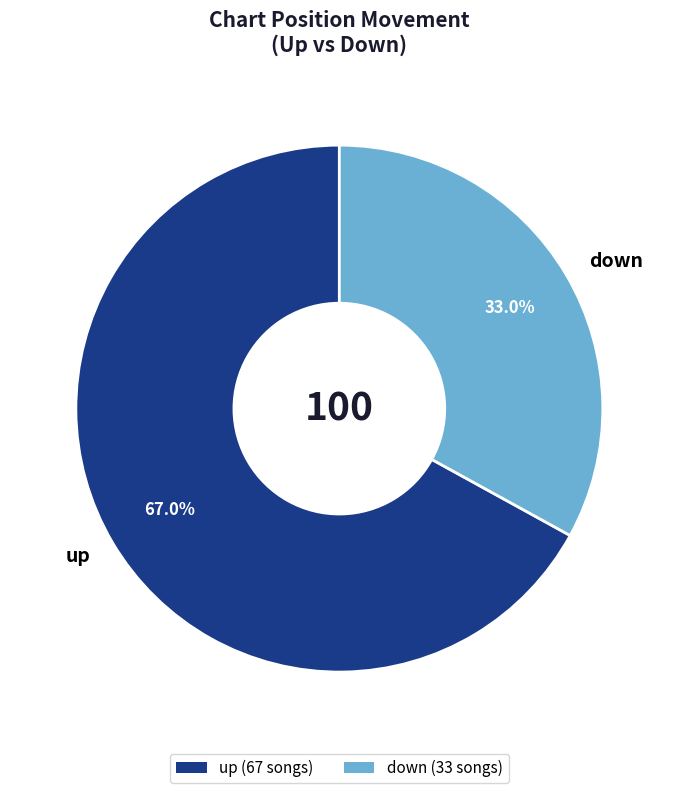

How many segments does this pie chart have?

2